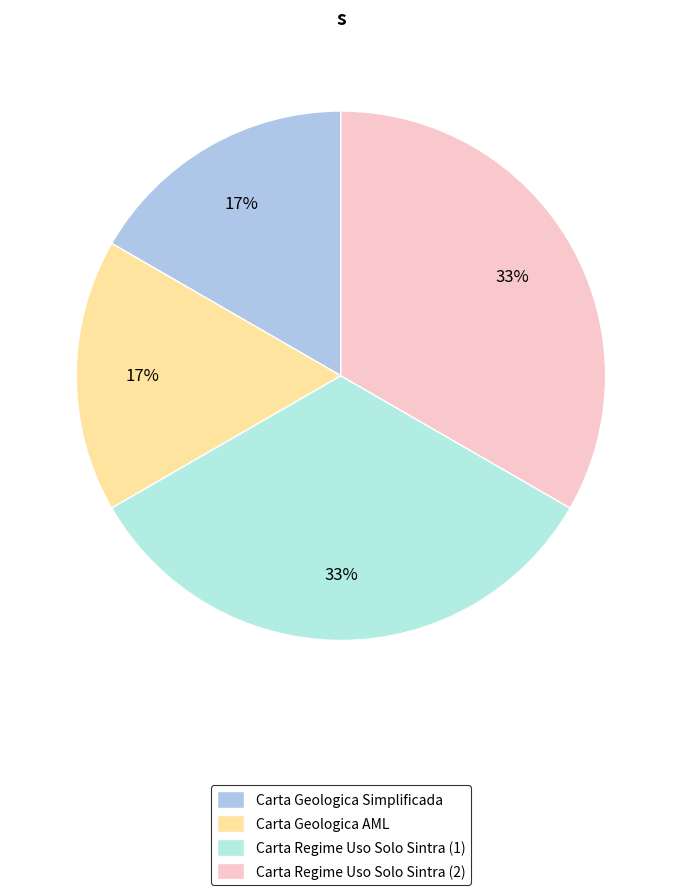

Rank the categories by value from highest to lowest.

Carta Regime Uso Solo Sintra (1), Carta Regime Uso Solo Sintra (2), Carta Geologica Simplificada, Carta Geologica AML